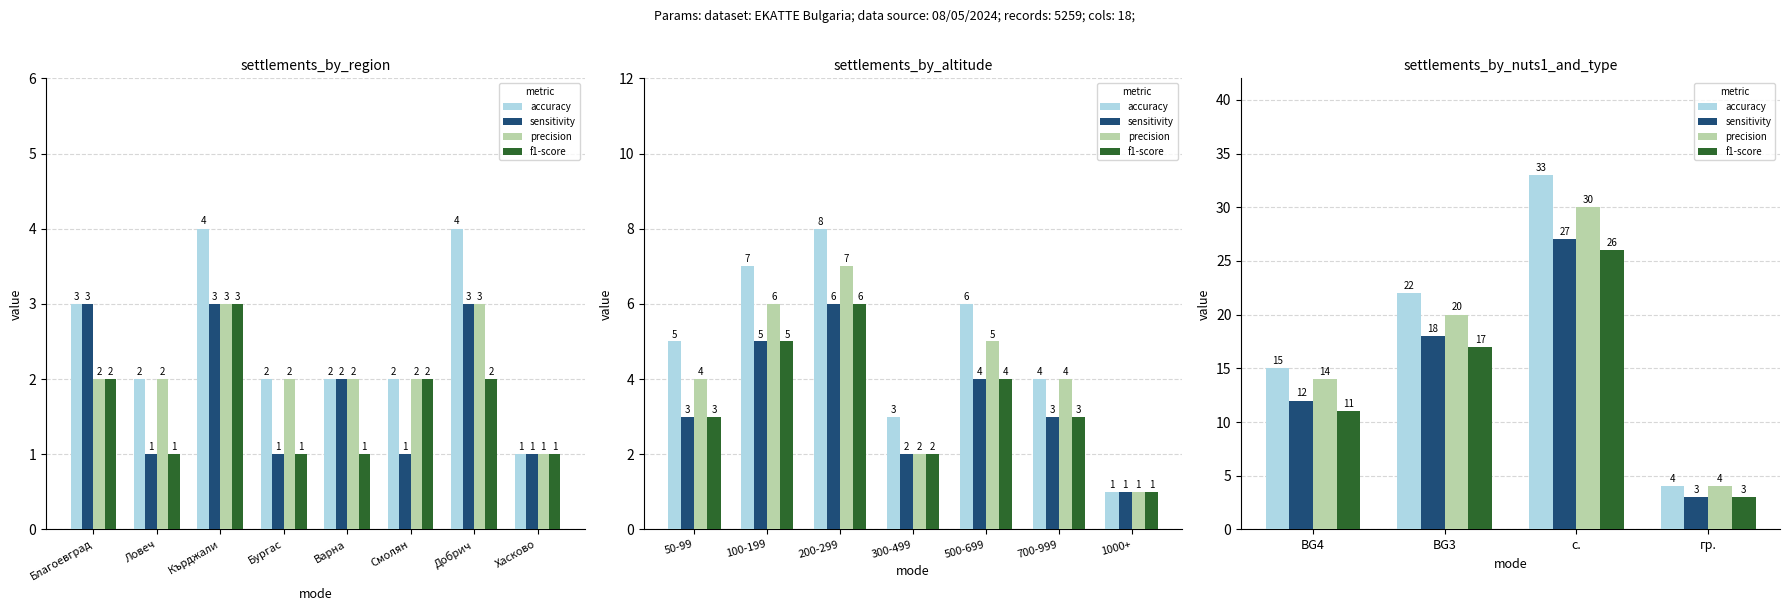

Which label corresponds to the smallest value in the chart?

гр.